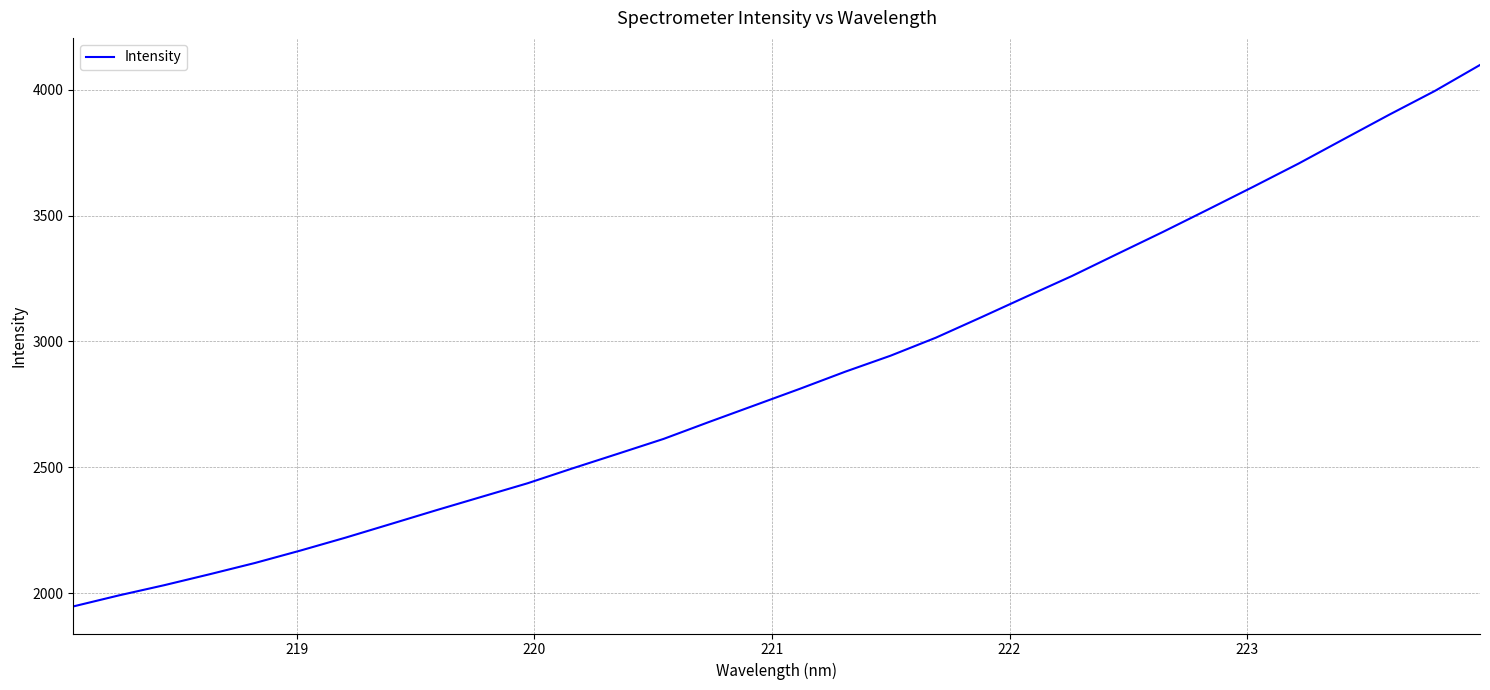

True or false: the data has more than 0 interior local peaks.

False